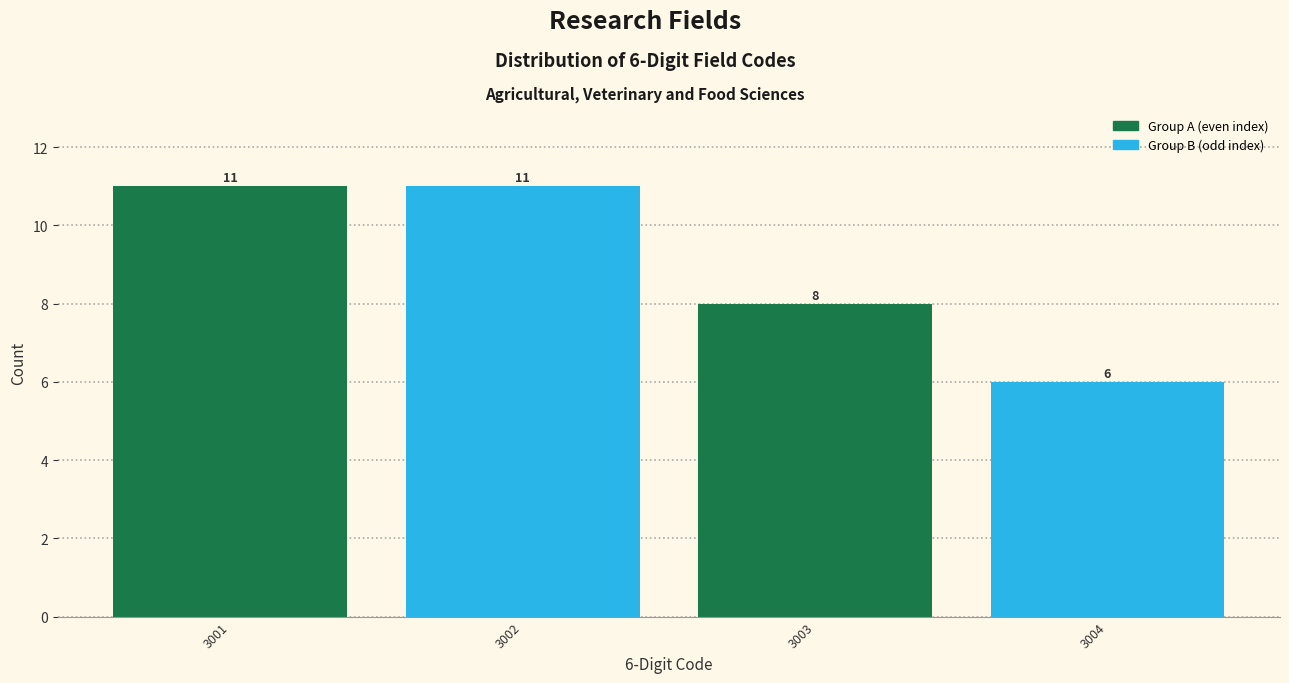

Reading left to right, list all the values displayed in this chart.

11	11	8	6